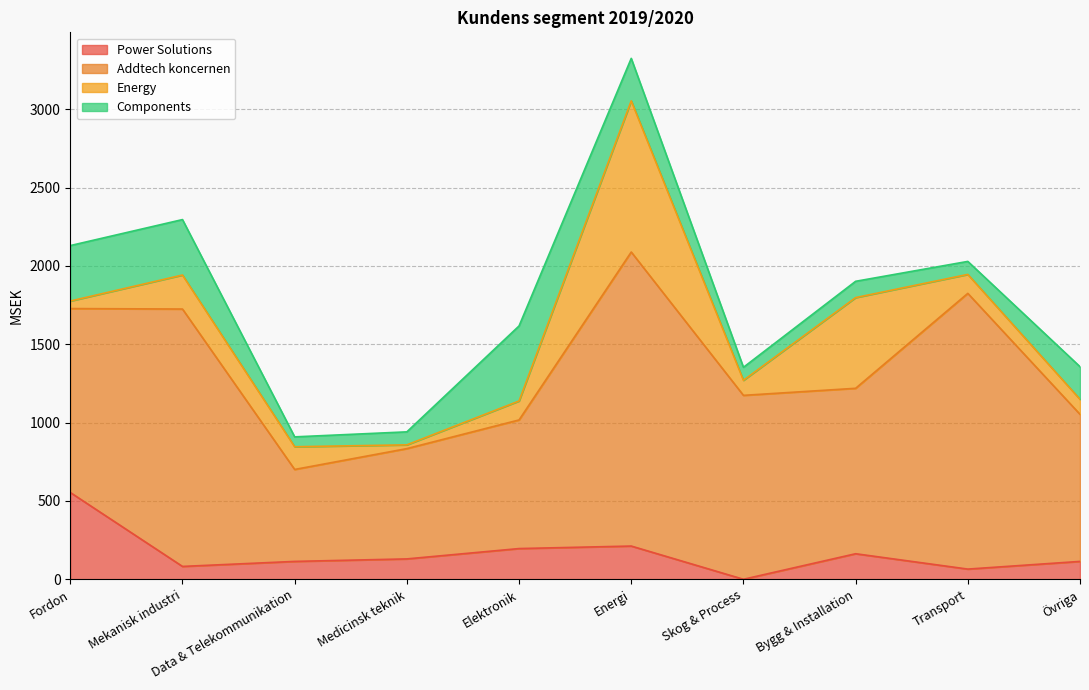

At Skog & Process, list the series in order from smallest to largest.

Power Solutions, Components, Energy, Addtech koncernen